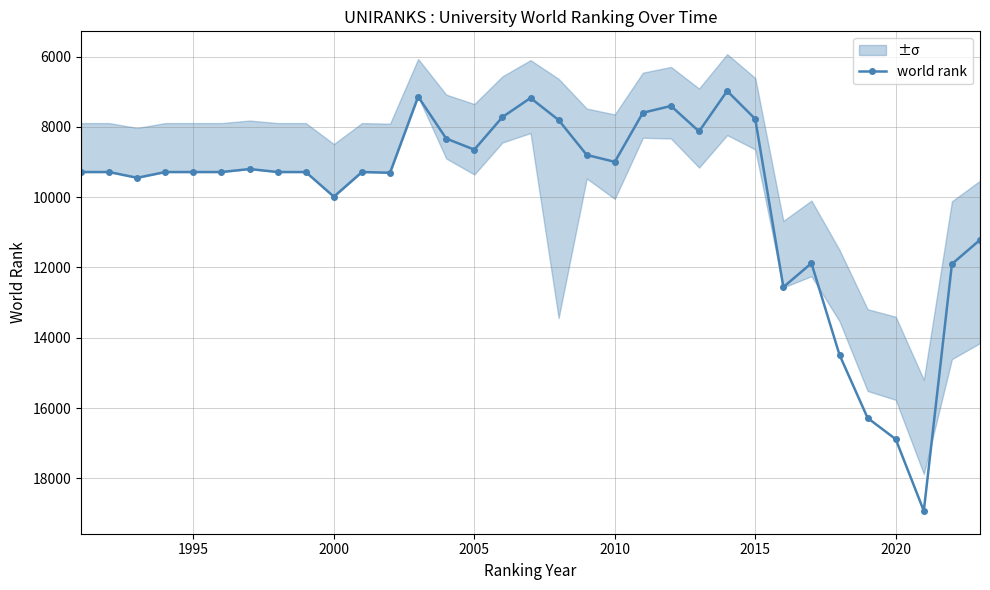

True or false: world rank has a value of 12477 at 2010.

False